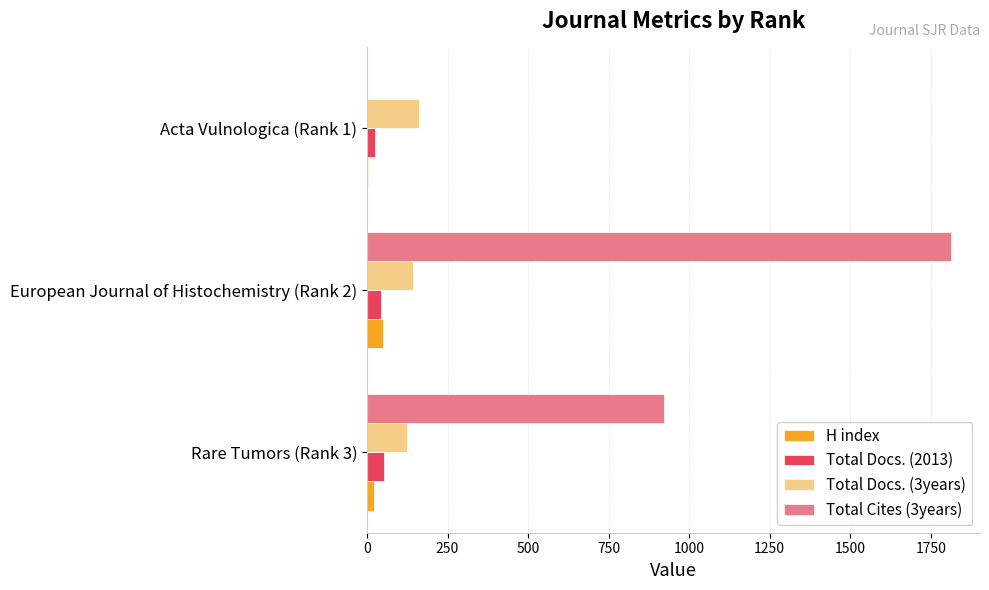

Is the value of Total Docs. (2013) at Acta Vulnologica (Rank 1) greater than the value of Total Cites (3years) at European Journal of Histochemistry (Rank 2)?

No